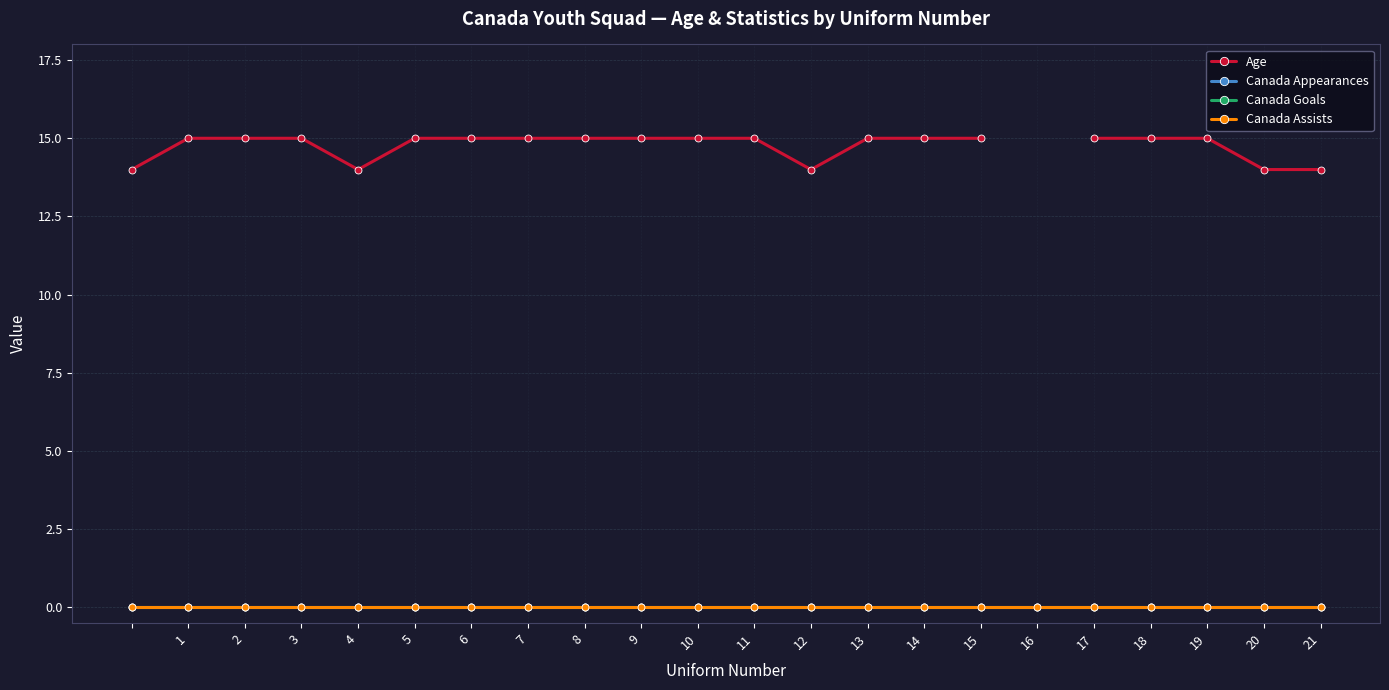

Does the chart display data point markers on the line(s)?

Yes